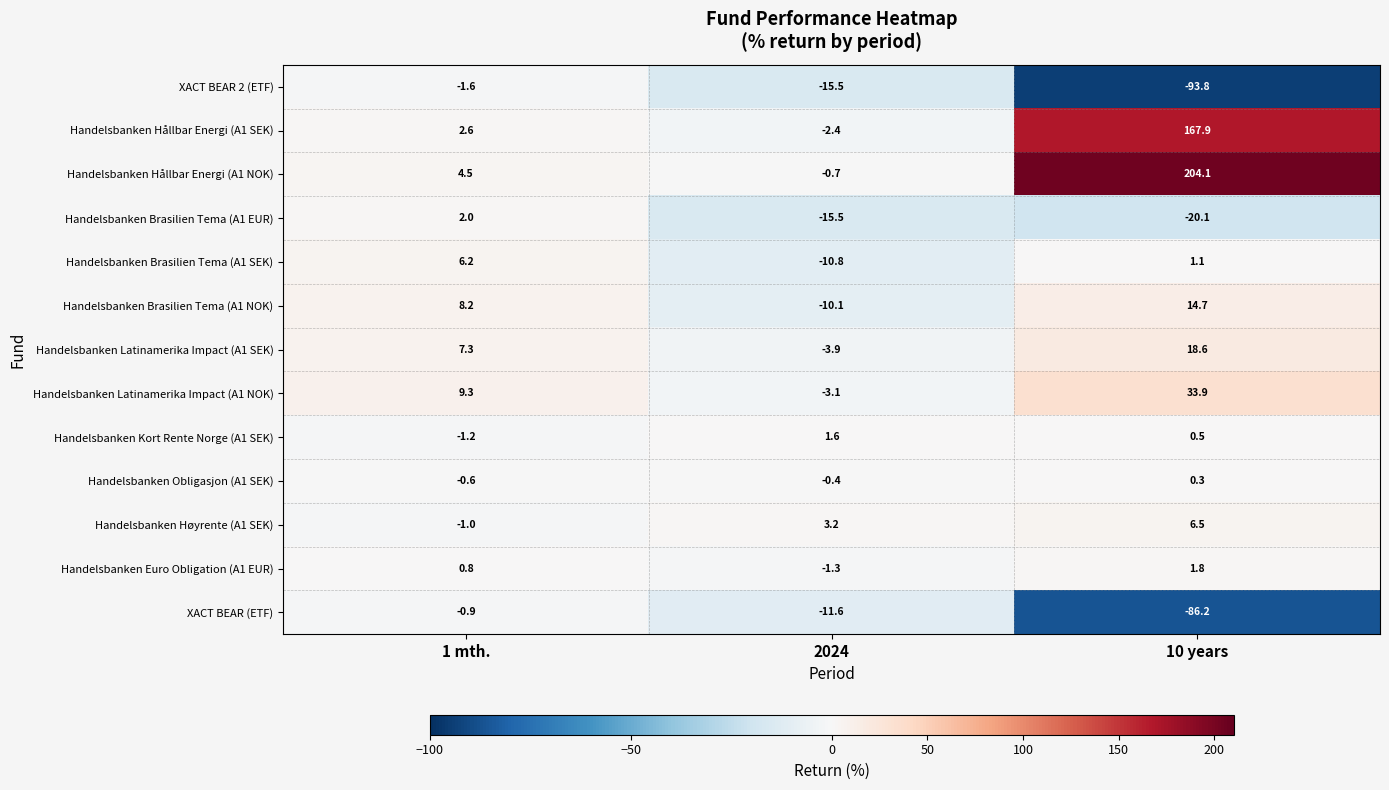

How many data points does each series have?

3